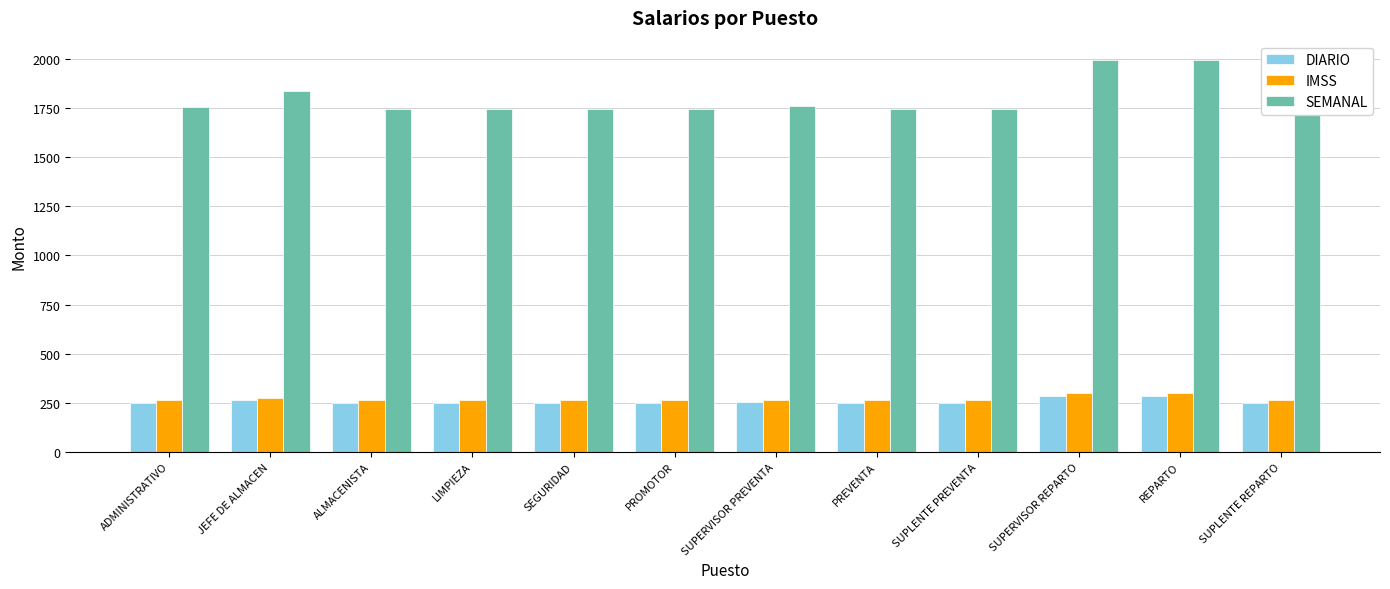

Count the number of data series in this chart.

3